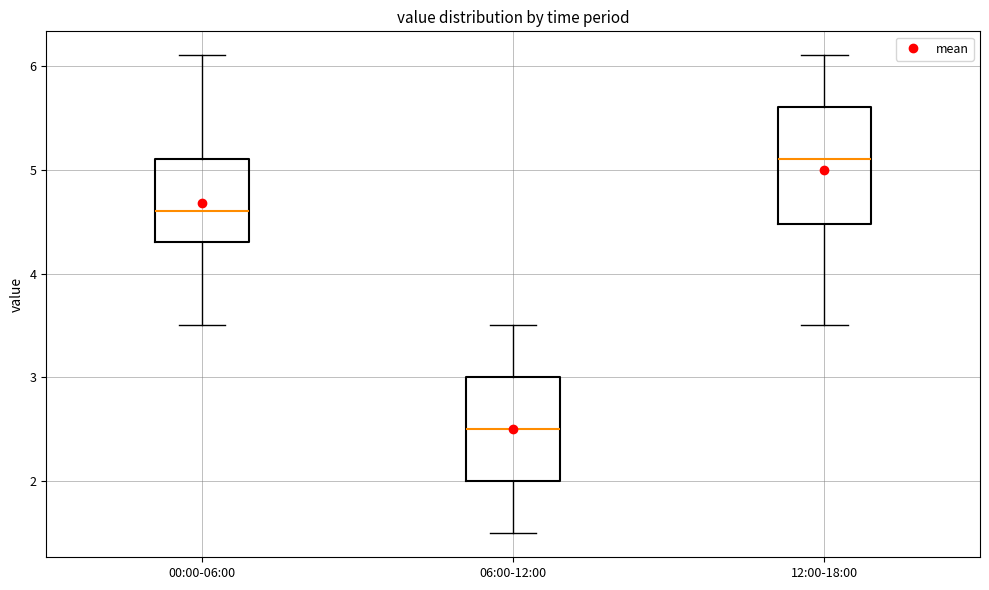

Reading left to right, read every box against the y-axis: the position of its median line, the range the box covers, and the ends of its whiskers. The values are not printed on the chart, so give them approximately, as read against the axis.

00:00-06:00: median 4.6, box 4.3 to 5.1, whiskers 3.5 to 6.1
06:00-12:00: median 2.5, box 2.0 to 3.0, whiskers 1.5 to 3.5
12:00-18:00: median 5.1, box 4.5 to 5.6, whiskers 3.5 to 6.1